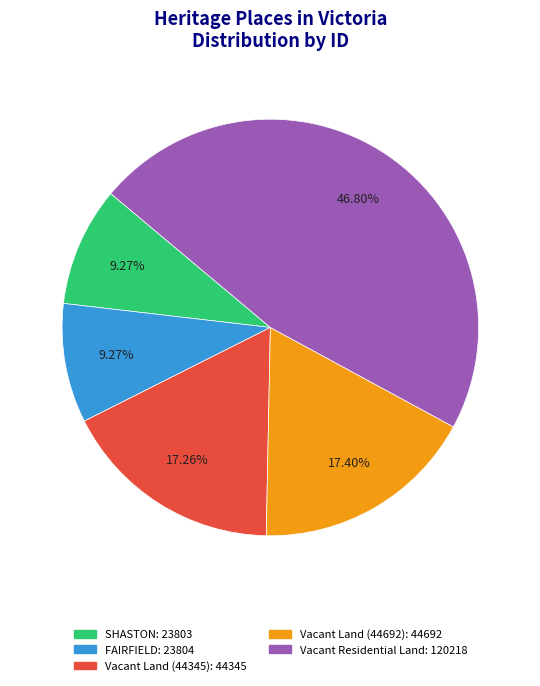

What portion of the pie excludes FAIRFIELD?

90.7%